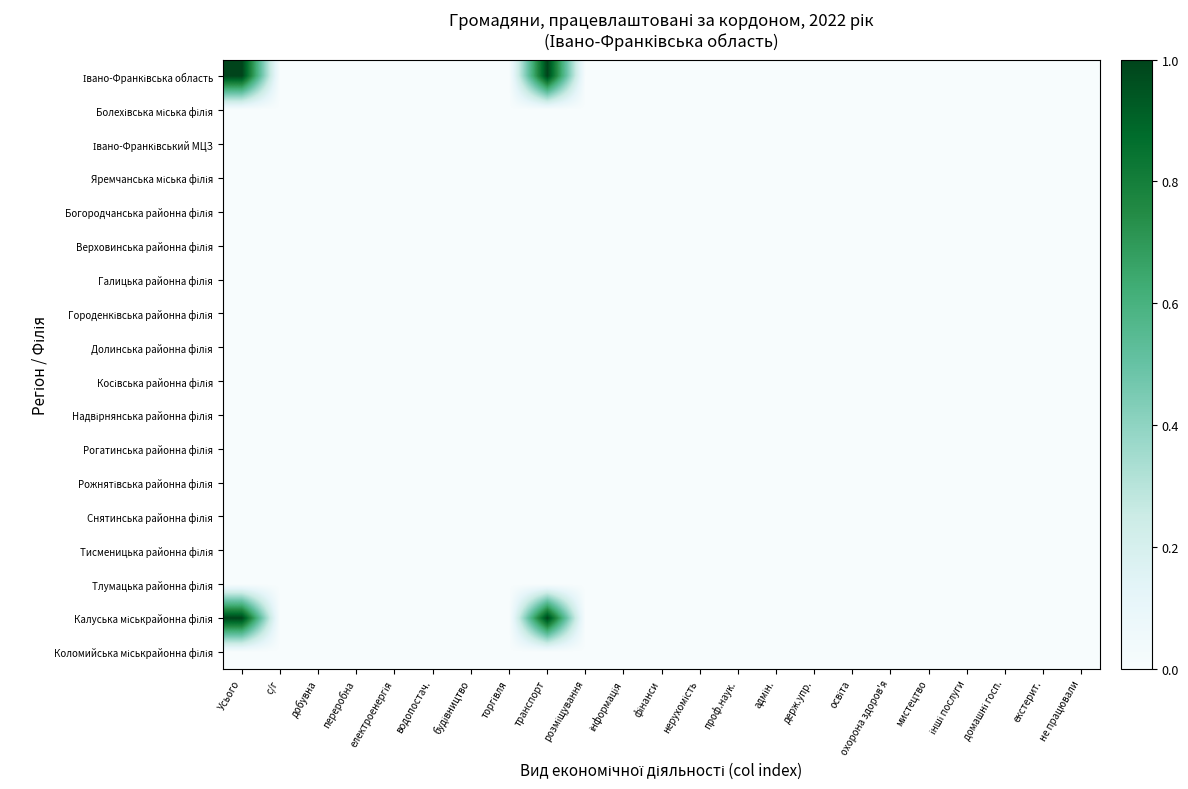

Which category has the lowest value across all series?

с/г